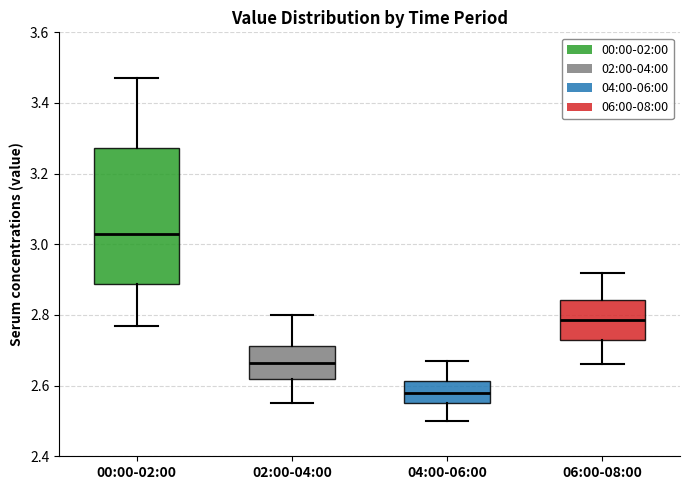

Which box is the tallest, from its lower edge to its upper edge?

00:00-02:00